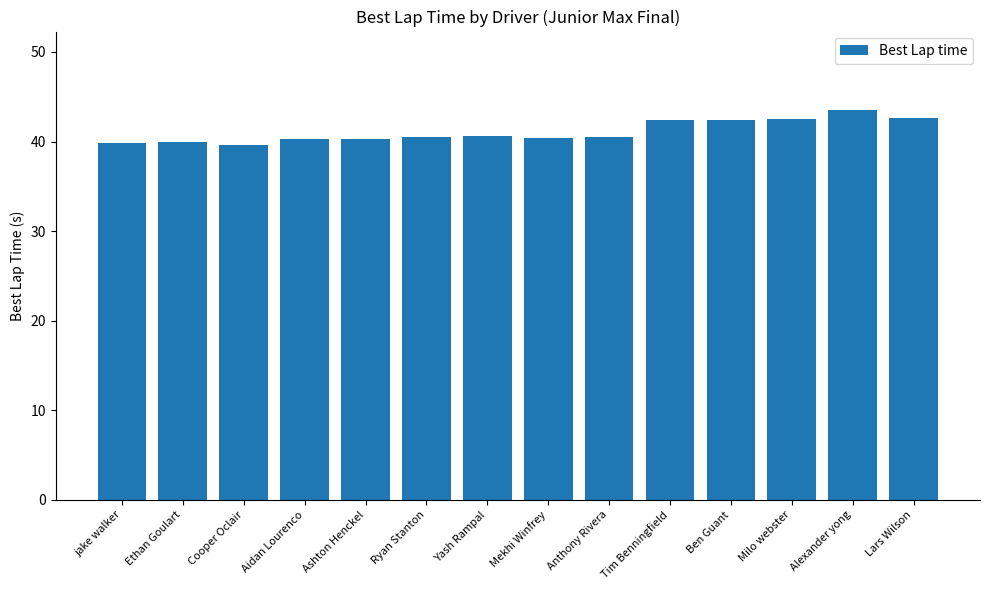

What is the difference between the second highest and second lowest values?

2.8